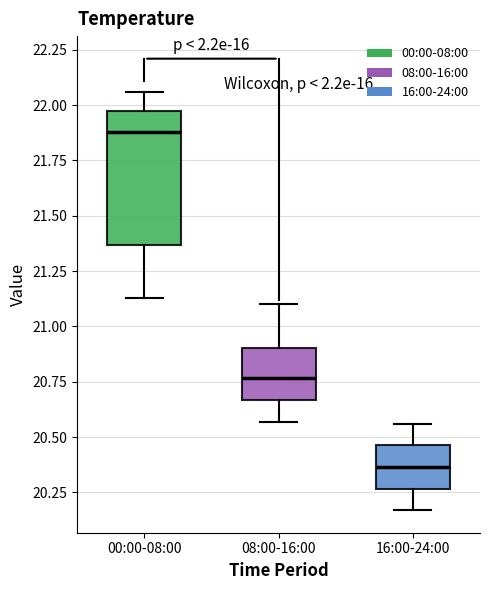

Where is the lower edge of the box for 16:00-24:00 on the y-axis? The values are not printed on the chart, so give them approximately, as read against the axis.

20.25